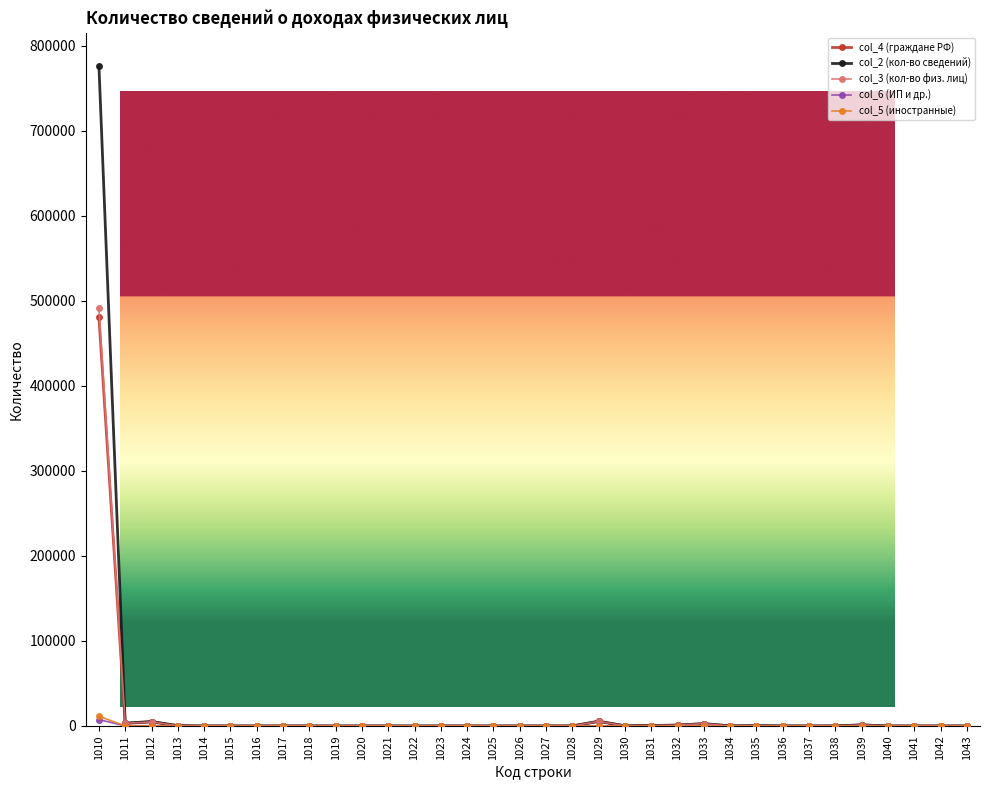

At which category is the sum across all series the highest?

1010